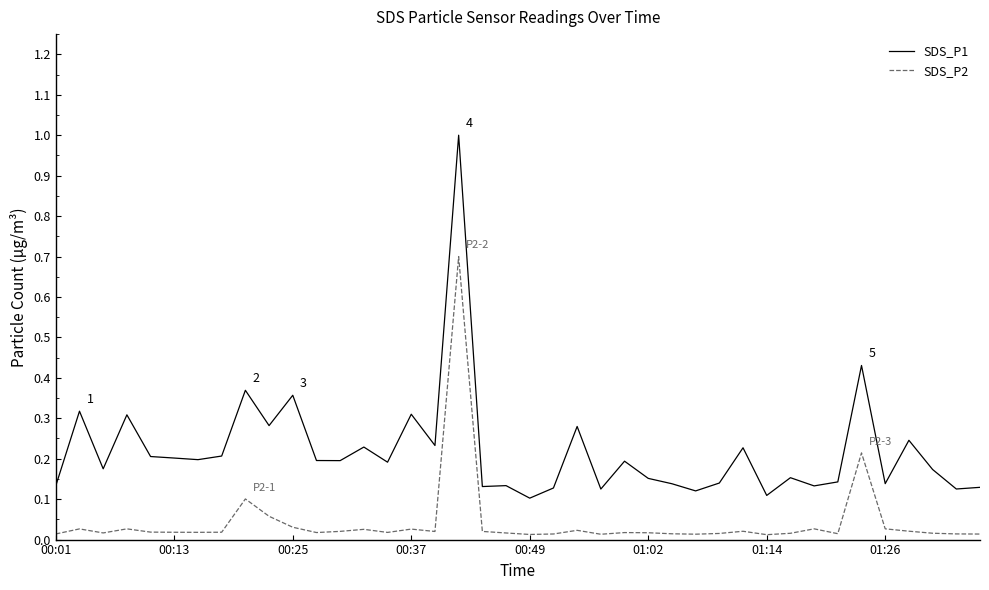

Which series has the widest spread of values?

SDS_P1